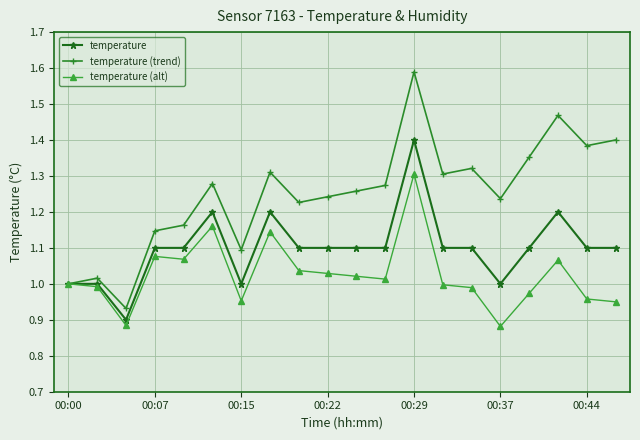

Count the number of data series in this chart.

3